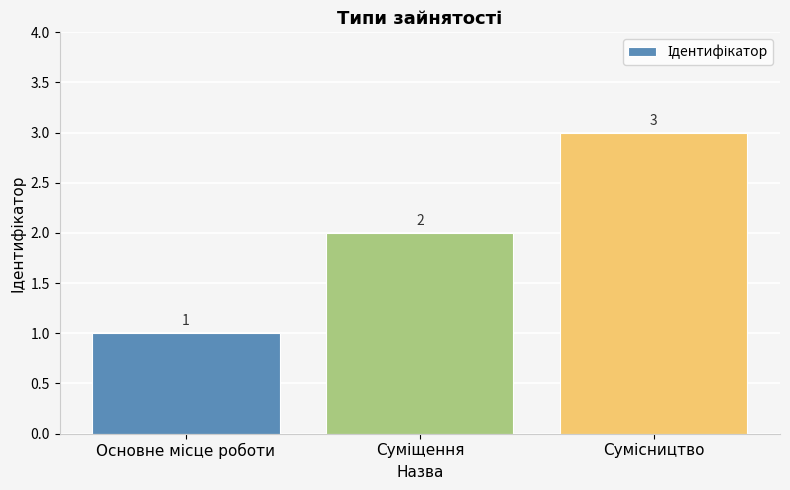

How many values are between 1 and 3?

3